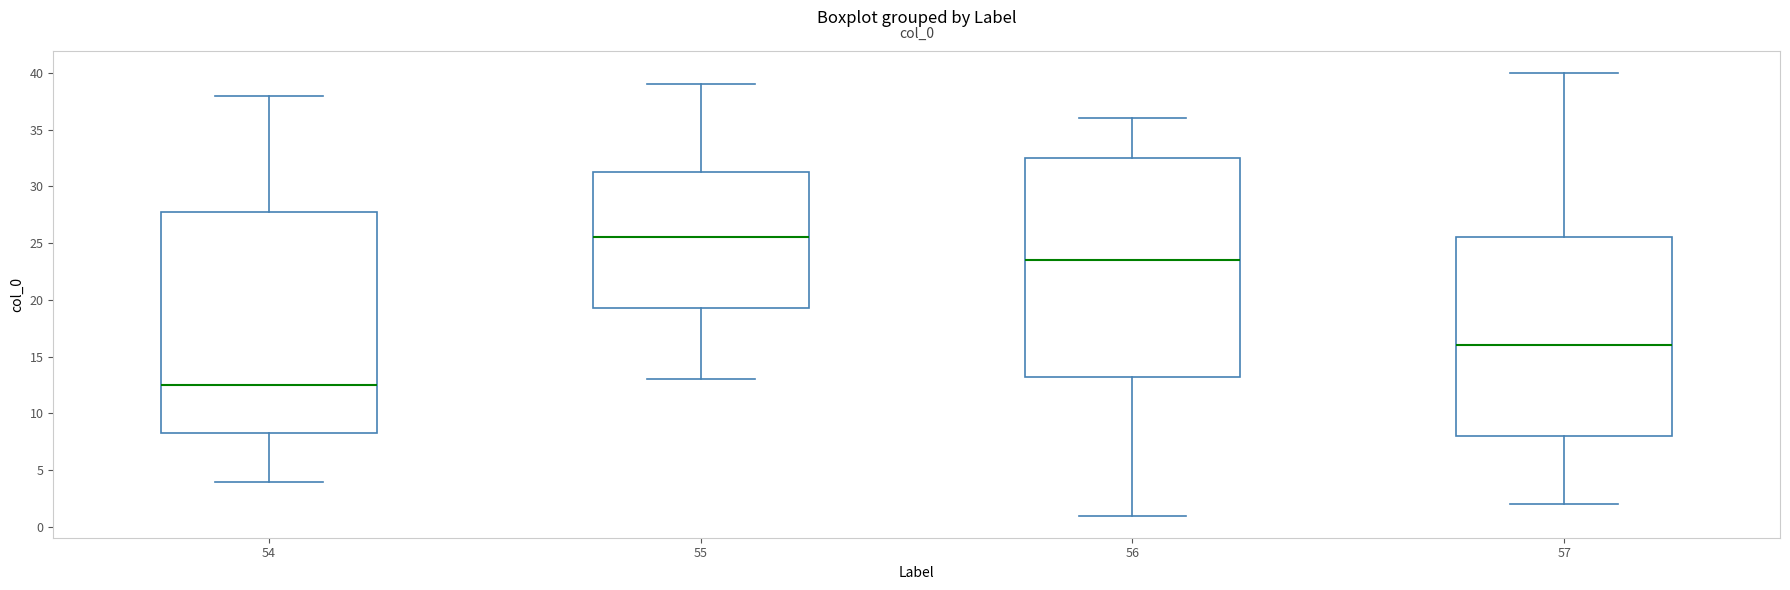

Which box has the lowest median line?

54